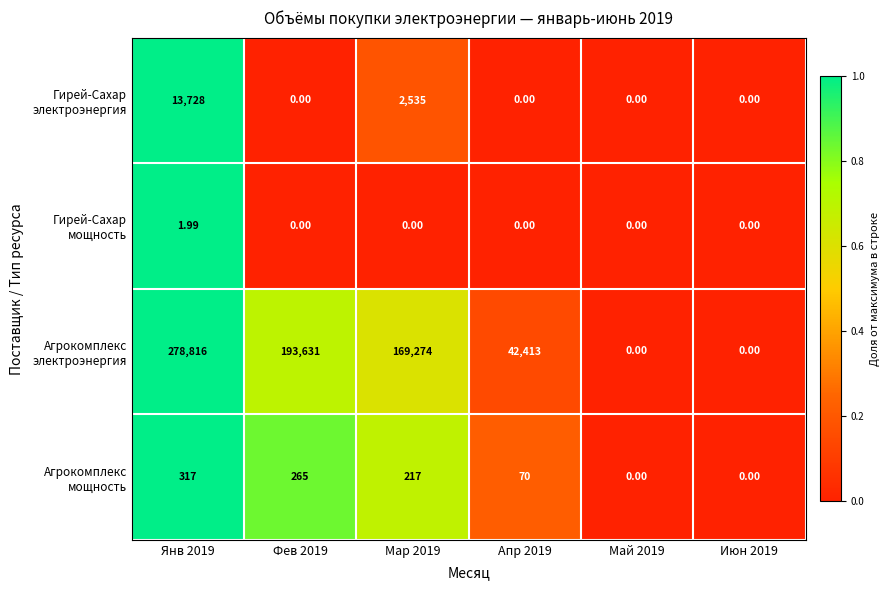

How many data points does each series have?

6